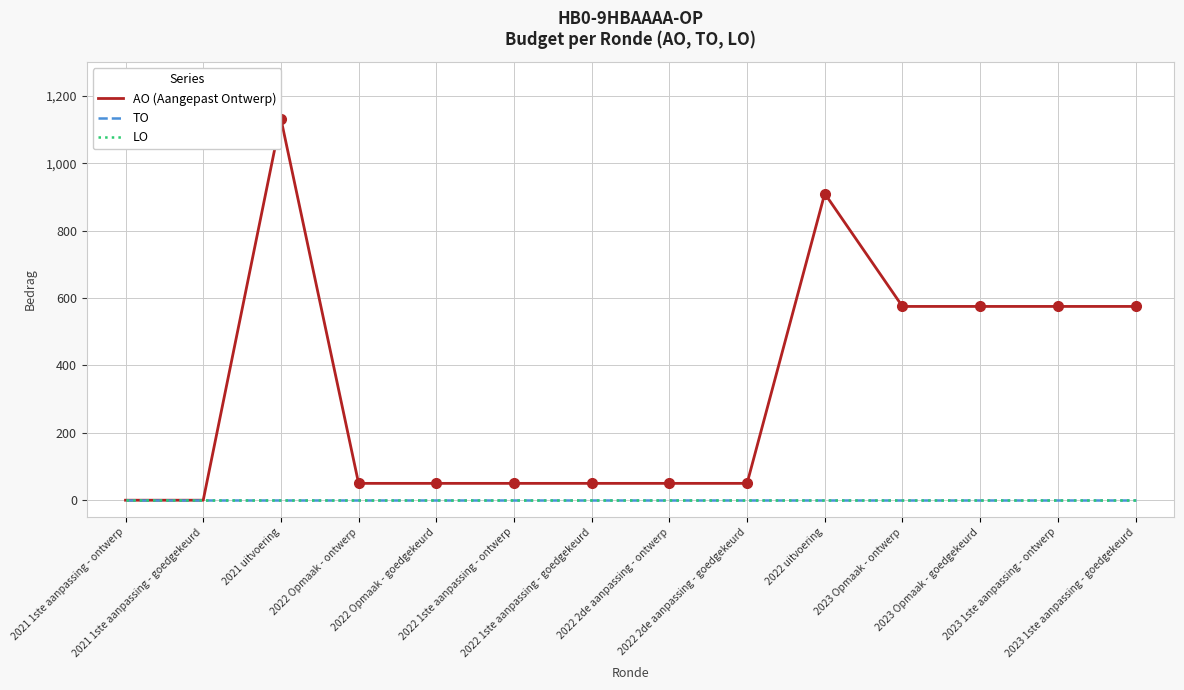

Reading right to left, list all the values displayed in this chart.

AO (Aangepast Ontwerp): 2023 1ste aanpassing - goedgekeurd=575	2023 1ste aanpassing - ontwerp=575	2023 Opmaak - goedgekeurd=575	2023 Opmaak - ontwerp=575	2022 uitvoering=910	2022 2de aanpassing - goedgekeurd=50	2022 2de aanpassing - ontwerp=50	2022 1ste aanpassing - goedgekeurd=50	2022 1ste aanpassing - ontwerp=50	2022 Opmaak - goedgekeurd=50	2022 Opmaak - ontwerp=50	2021 uitvoering=1132	2021 1ste aanpassing - goedgekeurd=0	2021 1ste aanpassing - ontwerp=0
TO: 2023 1ste aanpassing - goedgekeurd=0	2023 1ste aanpassing - ontwerp=0	2023 Opmaak - goedgekeurd=0	2023 Opmaak - ontwerp=0	2022 uitvoering=0	2022 2de aanpassing - goedgekeurd=0	2022 2de aanpassing - ontwerp=0	2022 1ste aanpassing - goedgekeurd=0	2022 1ste aanpassing - ontwerp=0	2022 Opmaak - goedgekeurd=0	2022 Opmaak - ontwerp=0	2021 uitvoering=0	2021 1ste aanpassing - goedgekeurd=0	2021 1ste aanpassing - ontwerp=0
LO: 2023 1ste aanpassing - goedgekeurd=0	2023 1ste aanpassing - ontwerp=0	2023 Opmaak - goedgekeurd=0	2023 Opmaak - ontwerp=0	2022 uitvoering=0	2022 2de aanpassing - goedgekeurd=0	2022 2de aanpassing - ontwerp=0	2022 1ste aanpassing - goedgekeurd=0	2022 1ste aanpassing - ontwerp=0	2022 Opmaak - goedgekeurd=0	2022 Opmaak - ontwerp=0	2021 uitvoering=0	2021 1ste aanpassing - goedgekeurd=0	2021 1ste aanpassing - ontwerp=0